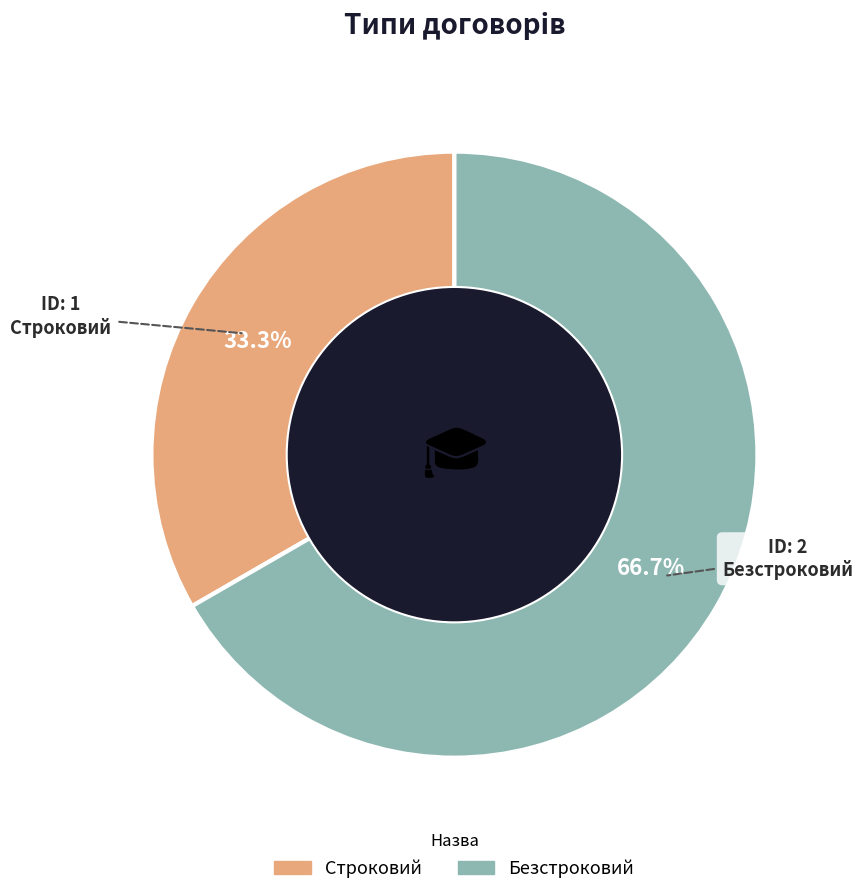

The Строковий slice represents 19% of the pie. True or false?

False